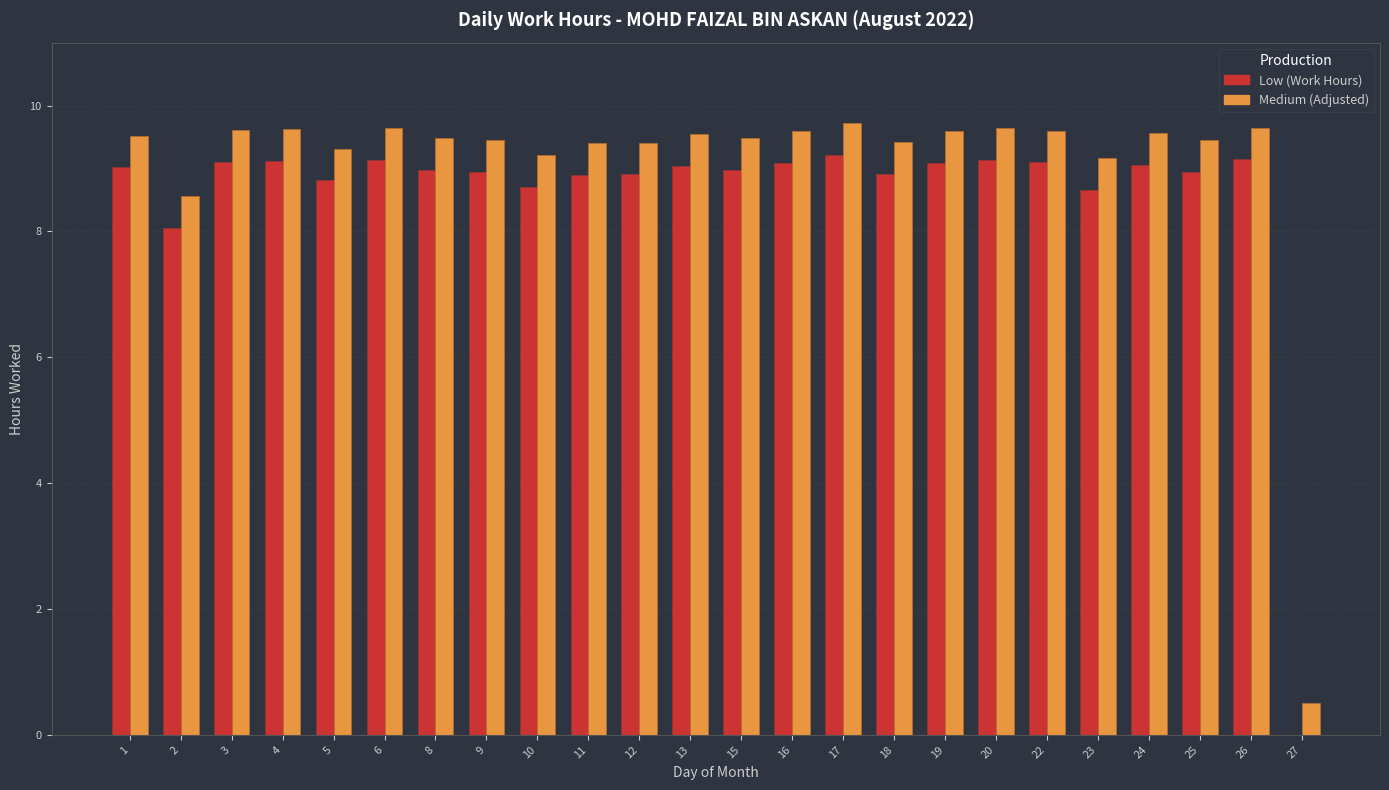

What are all the series names shown in the legend?

Low (Work Hours), Medium (Adjusted)